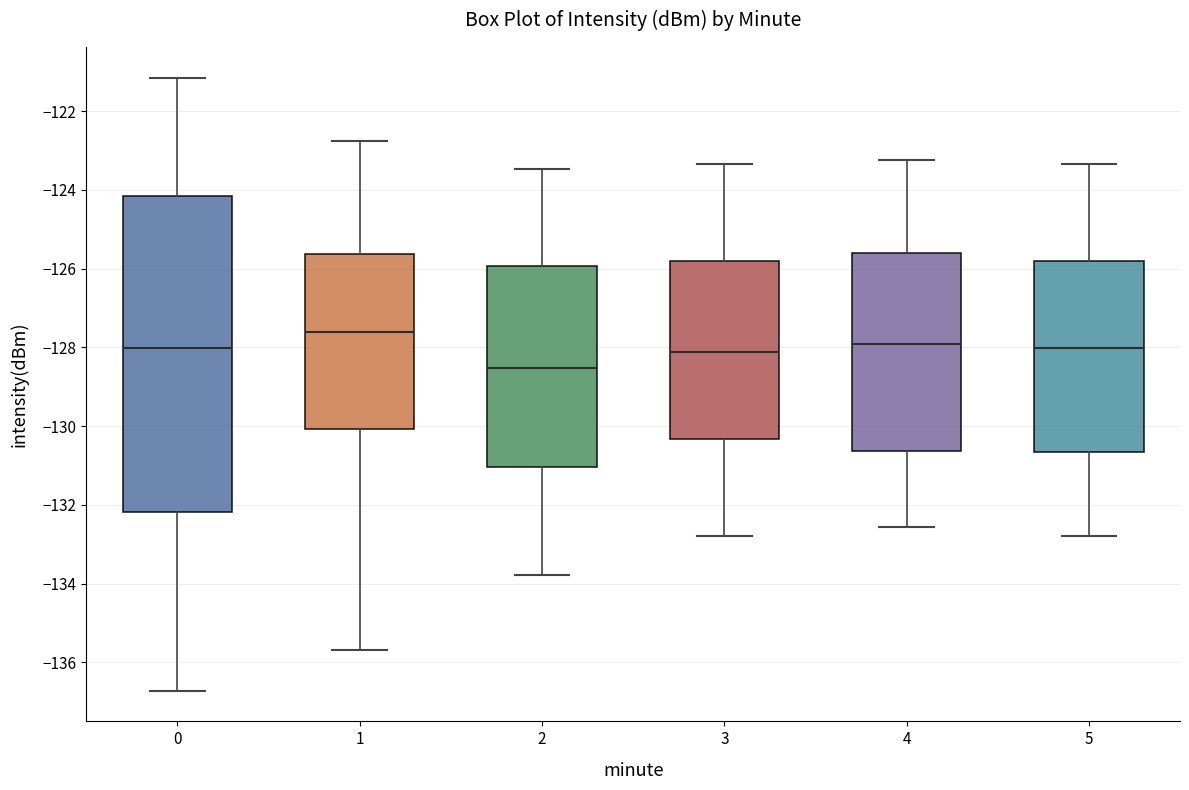

Which box is the tallest, from its lower edge to its upper edge?

0